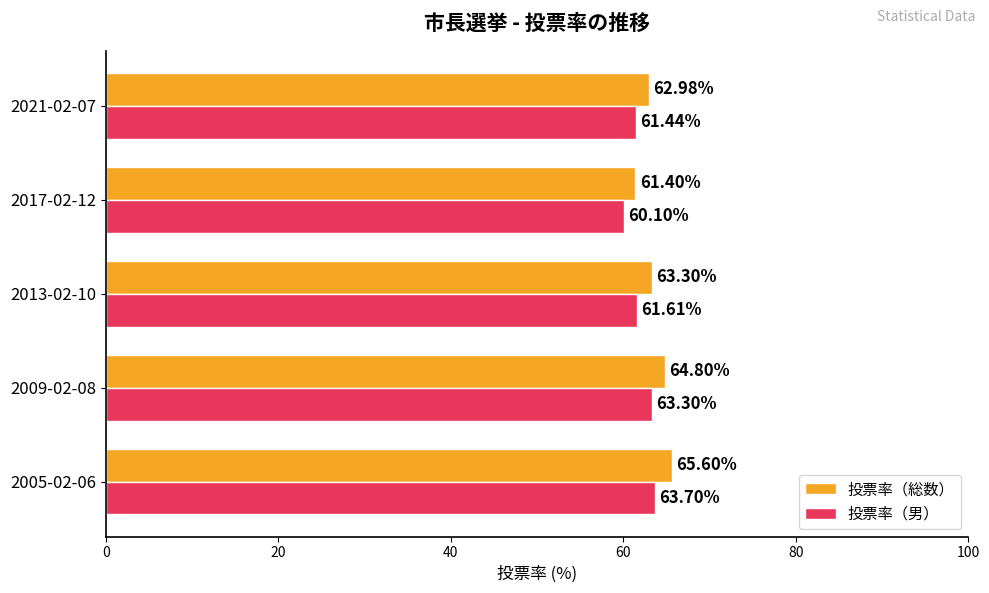

Which series changed the most between 2017-02-12 and 2021-02-07?

投票率（総数）